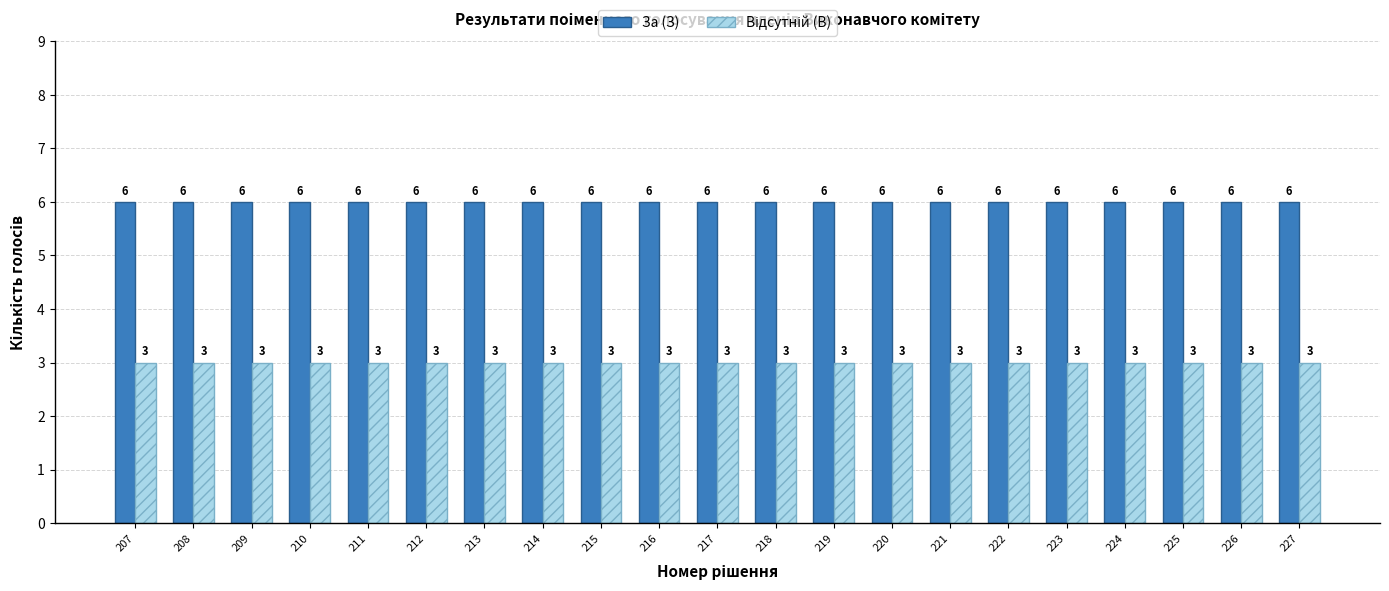

Read the За (З) value at 218.

6